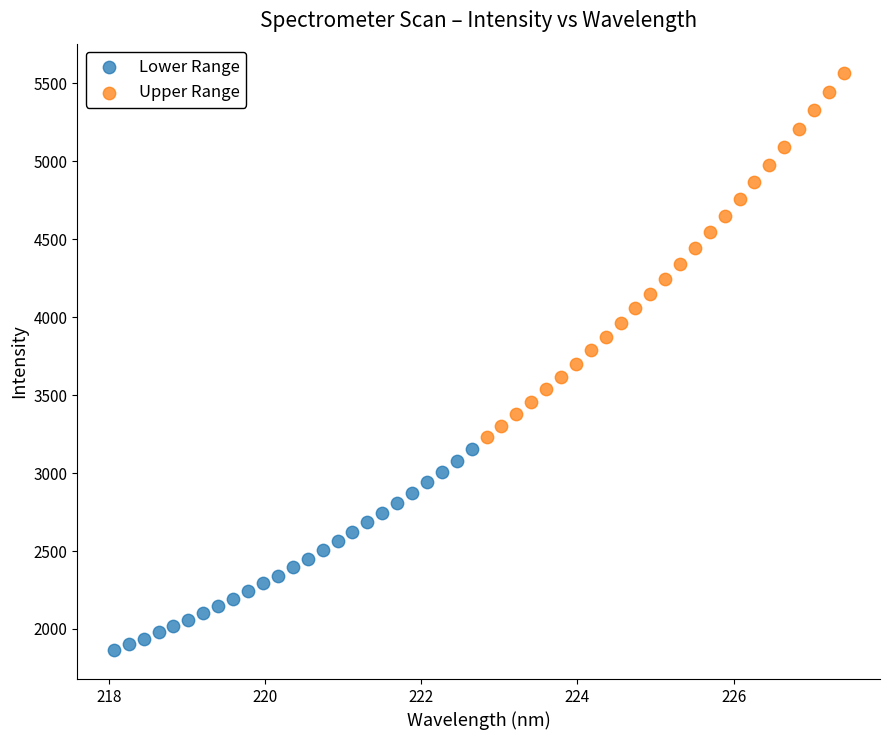

Which series has the largest Y range (max minus min)?

Upper Range